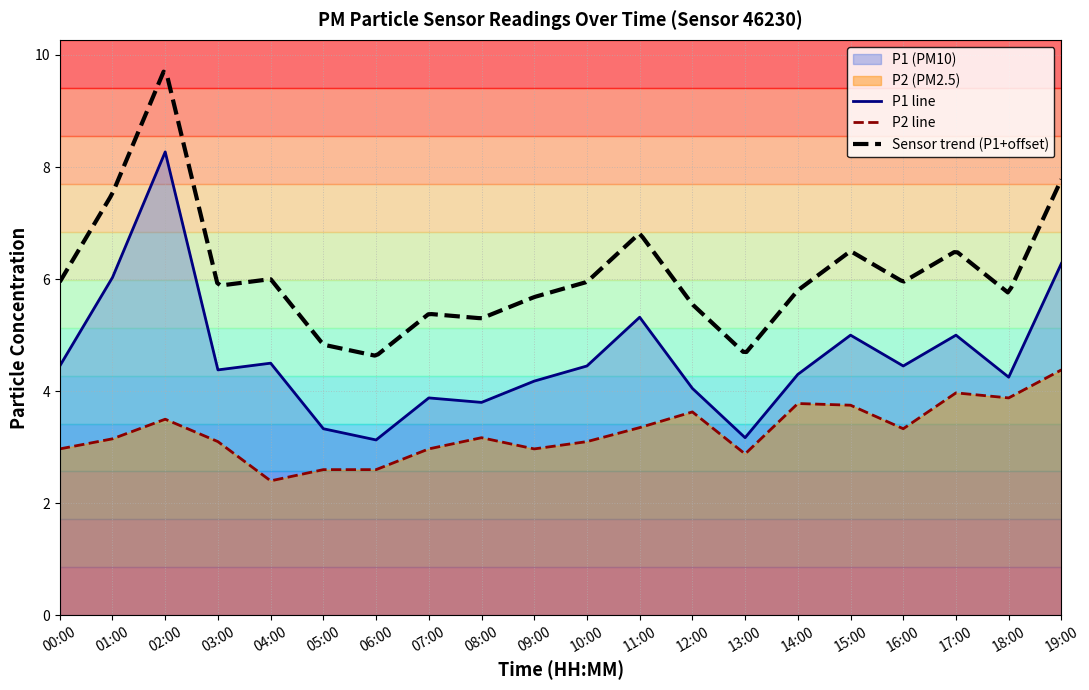

The P1 series shows 7.7 at 15:00. True or false?

False